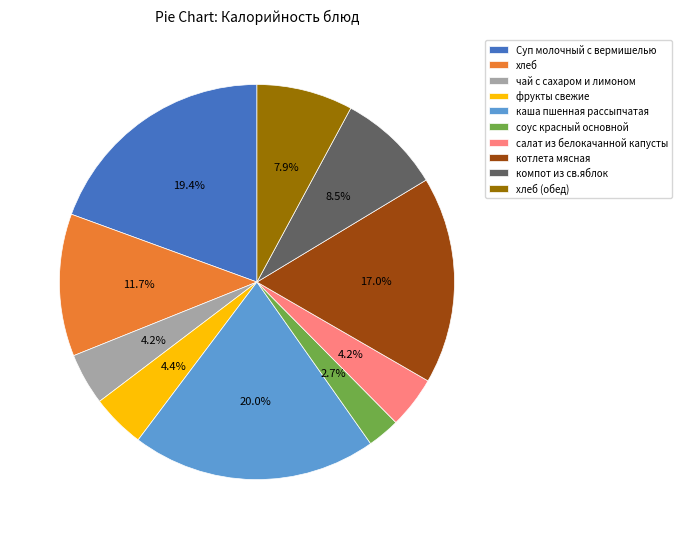

How much of the chart is everything except хлеб?

88.3%